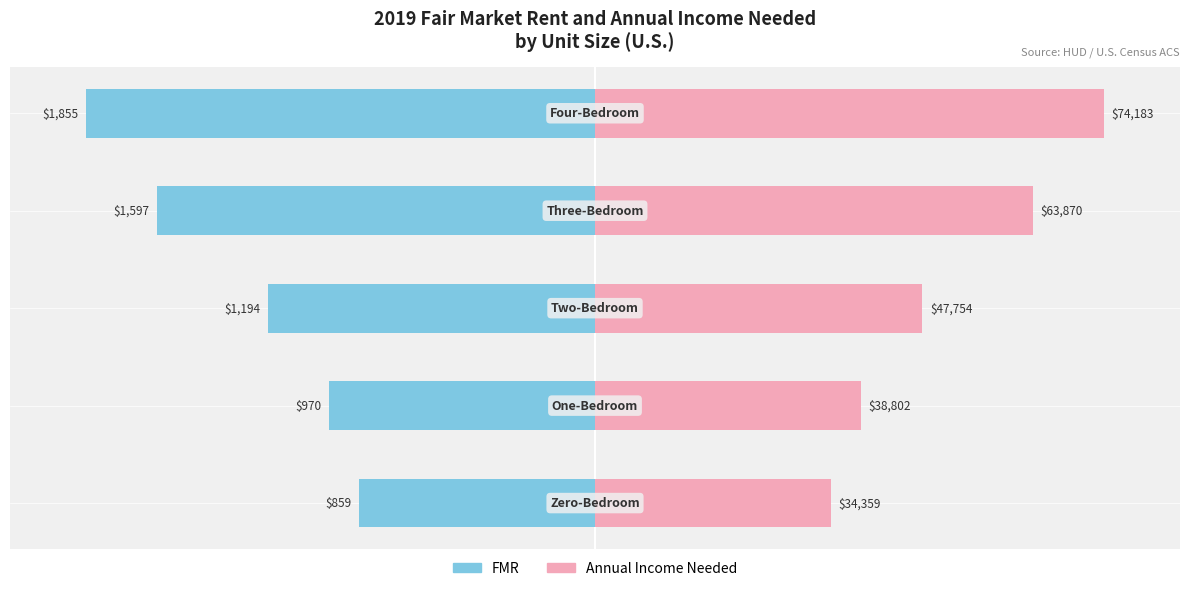

Which label corresponds to the largest value in the chart?

4